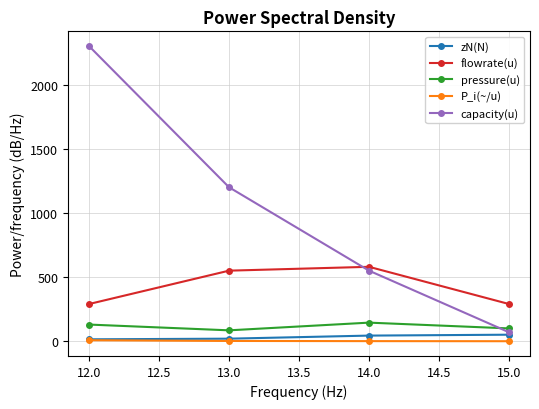

What value does the zN(N) series have at 13.0?

20.0